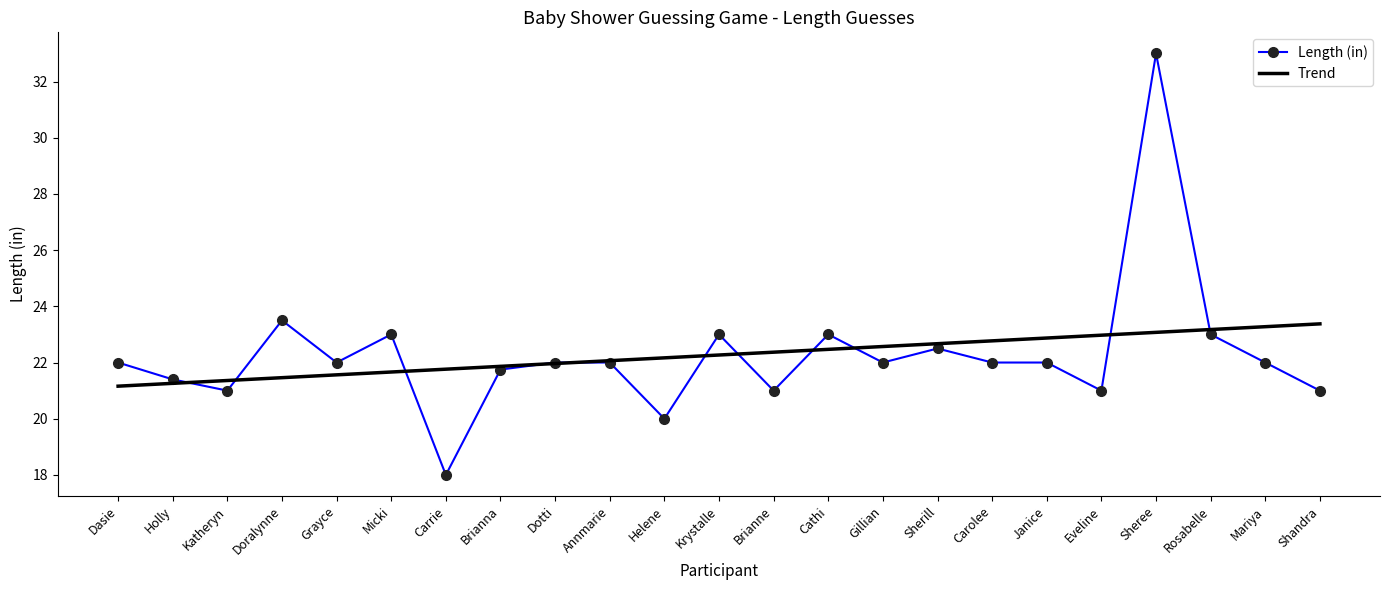

True or false: Trend and Length (in) intersect in this chart.

True